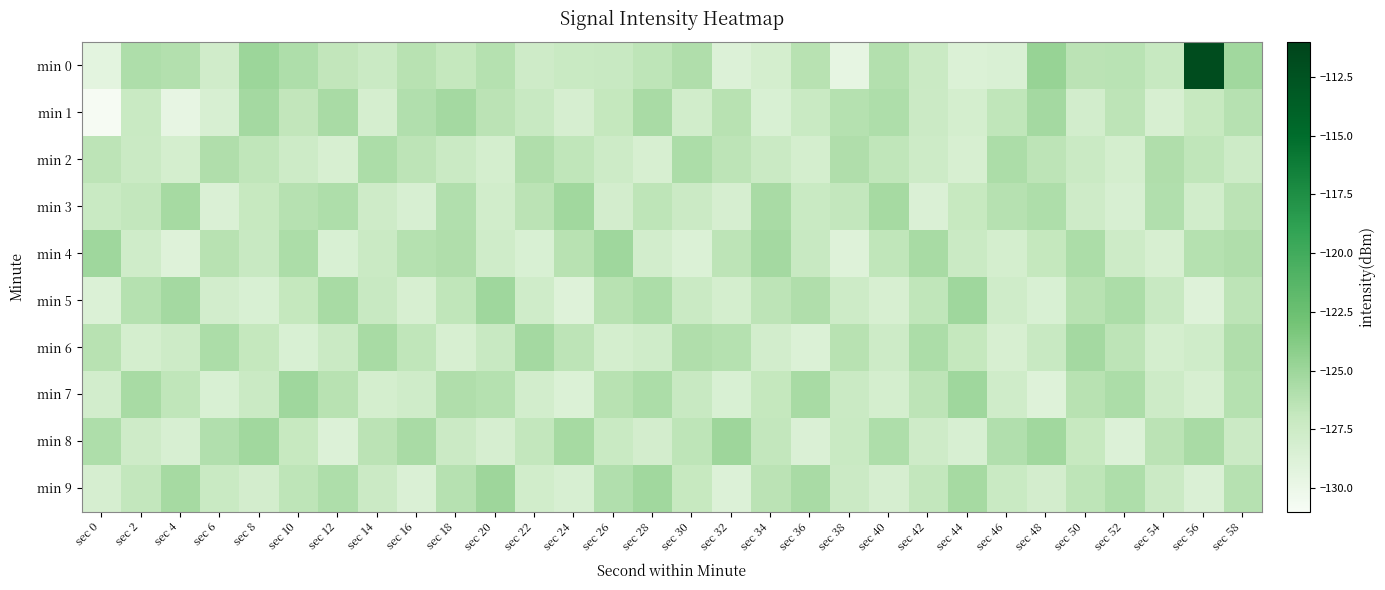

Rank the series at sec 22 from highest to lowest value.

min 6, min 2, min 3, min 8, min 1, min 0, min 5, min 9, min 7, min 4